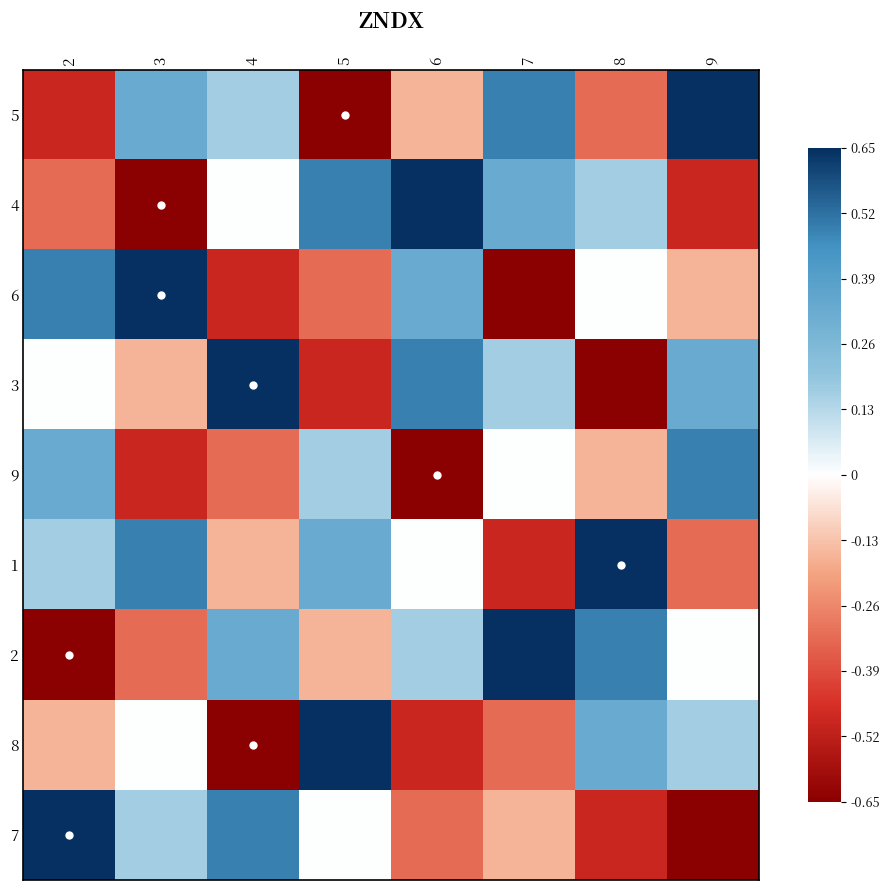

Rank the series by their maximum value, from highest to lowest.

5, 4, 6, 3, 1, 2, 8, 7, 9